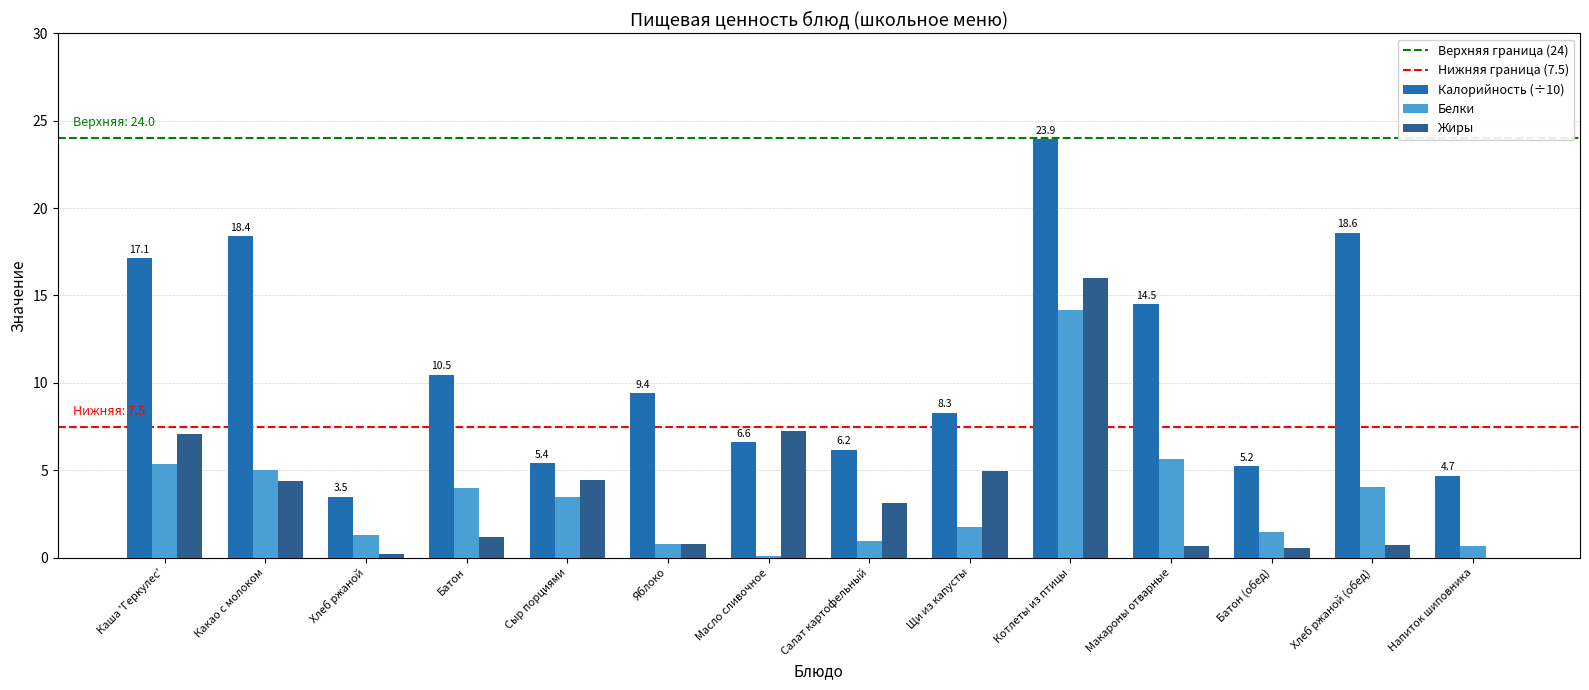

What is the difference between the Белки values at Салат картофельный and Хлеб ржаной?

0.4